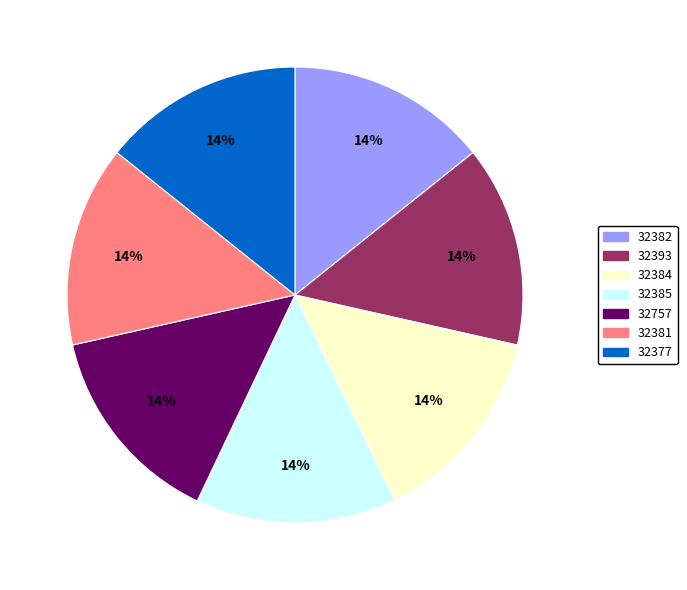

The 32393 slice represents 20% of the pie. True or false?

False